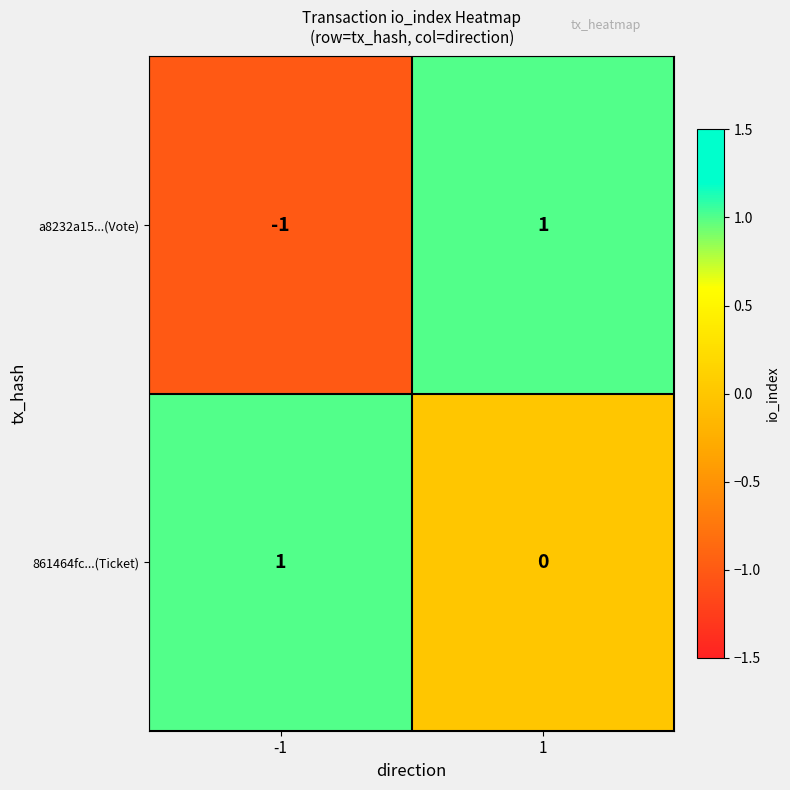

What is the minimum value shown in the chart?

-1